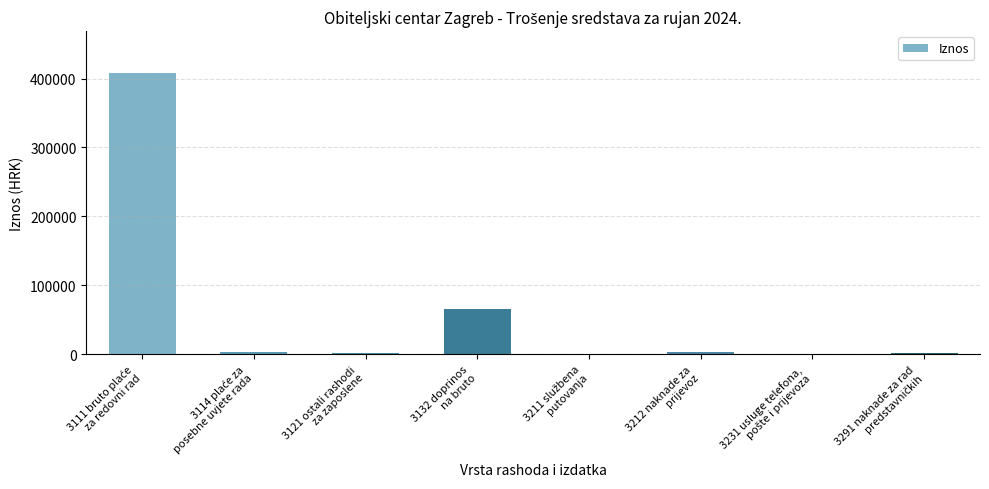

Are the bars grouped side by side (vs. stacked)?

No